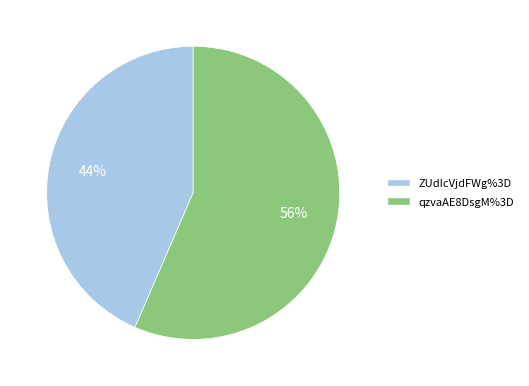

Which slice is the largest?

qzvaAE8DsgM%3D